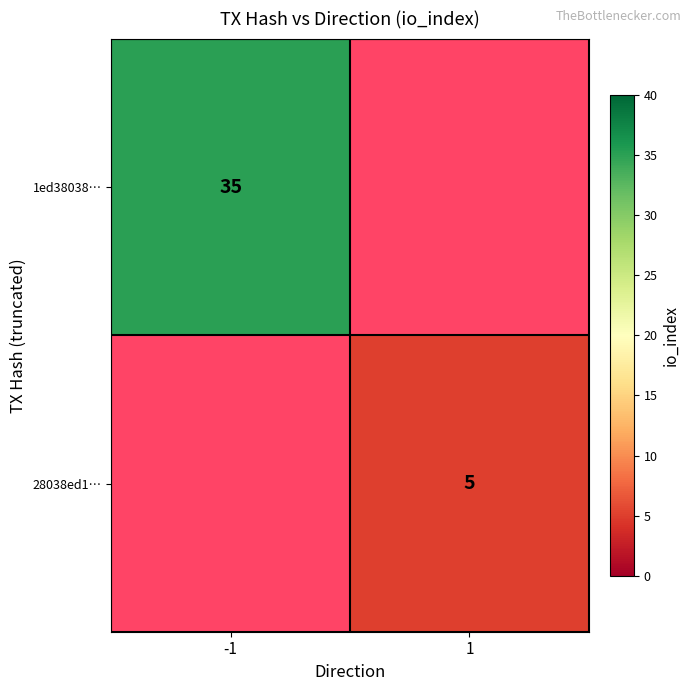

Is it true that 28038ed1… equals 3 at 1?

False